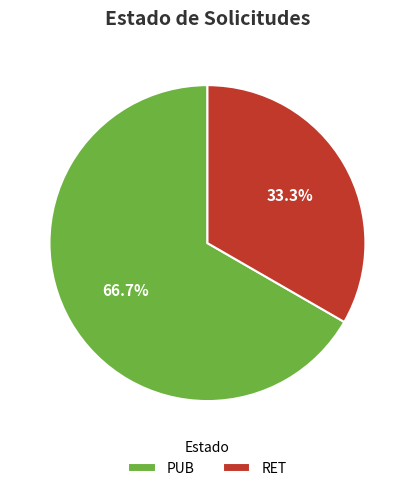

Does PUB represent more than half of the total?

Yes